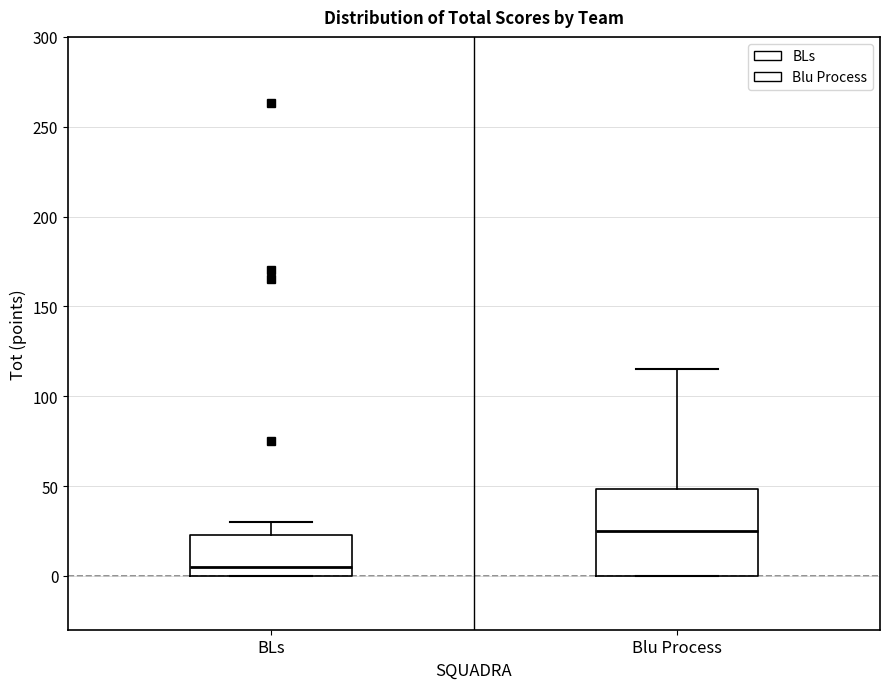

Which box has the lowest median line?

BLs